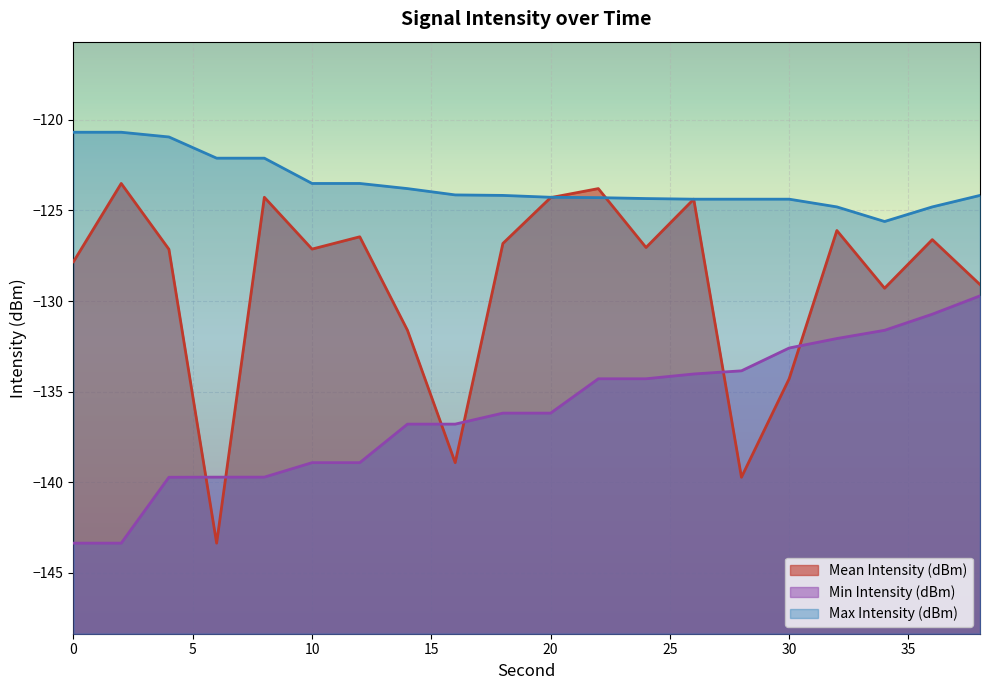

What are all the series names shown in the legend?

Mean Intensity (dBm), Min Intensity (dBm), Max Intensity (dBm)